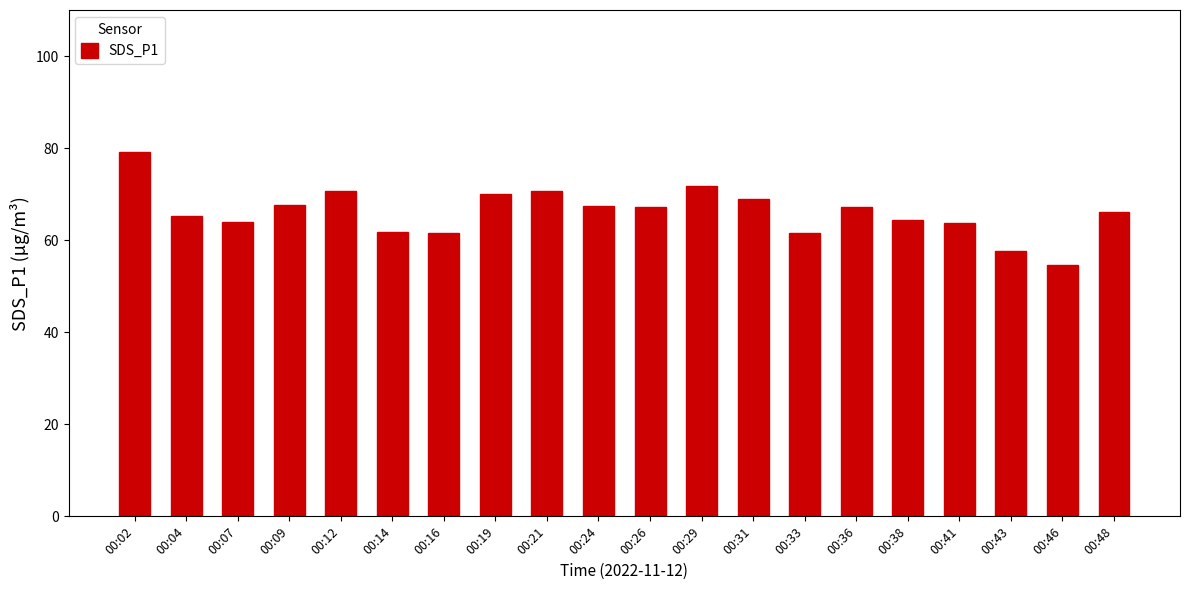

What is the difference between the maximum and minimum values?

24.5